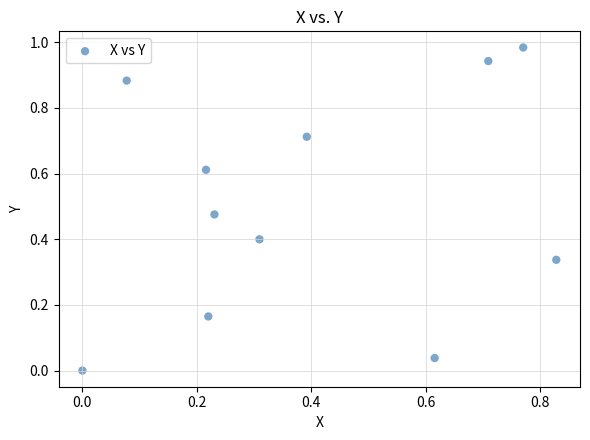

What is the range of X values (max minus min)?

0.8